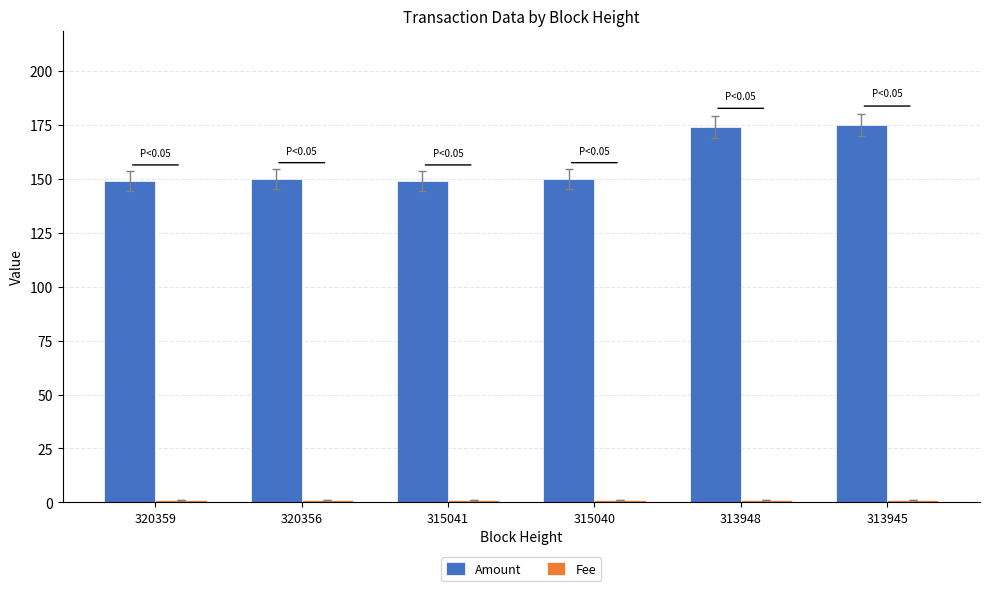

What is the total value across all series at 320356?

151